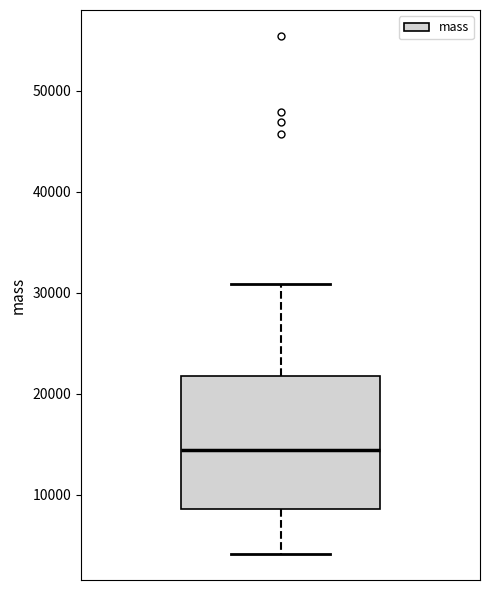

Where is the lower edge of the box on the y-axis? The values are not printed on the chart, so give them approximately, as read against the axis.

9000